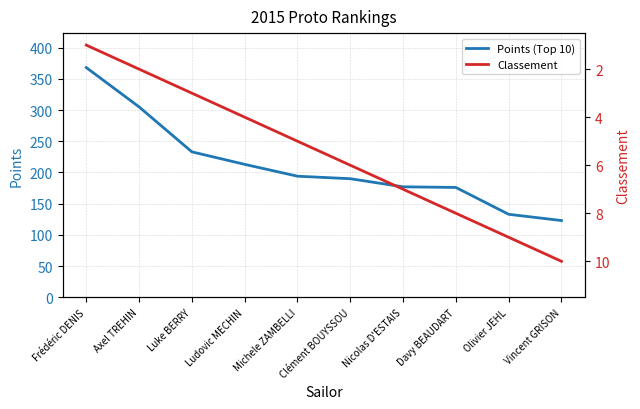

Does the chart display data point markers on the line(s)?

No